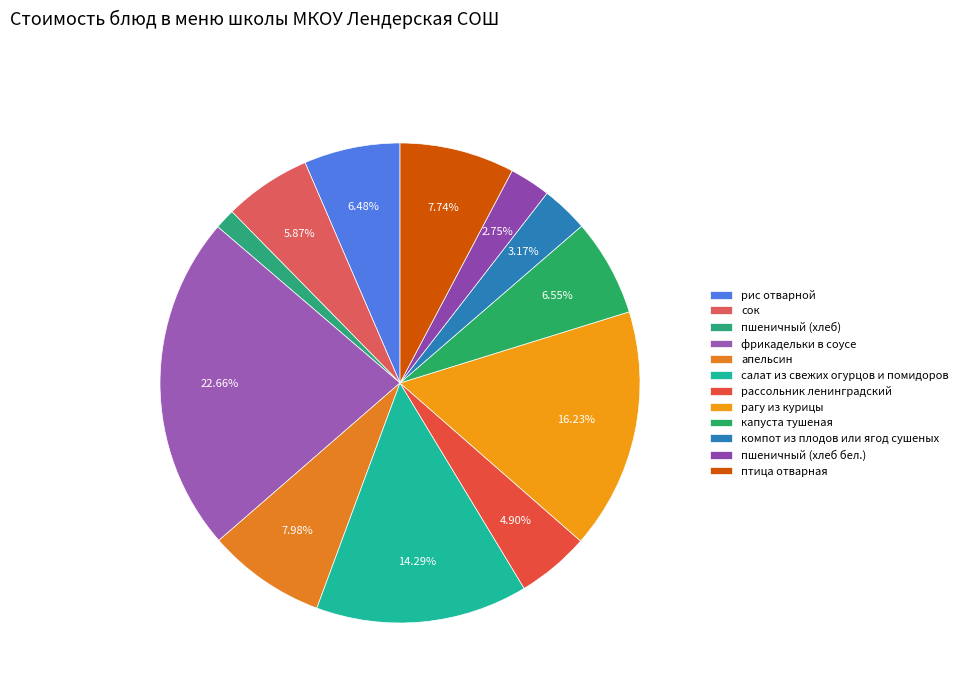

Approximately how many times larger is the value at салат из свежих огурцов и помидоров compared to пшеничный (хлеб бел.)?

5.2